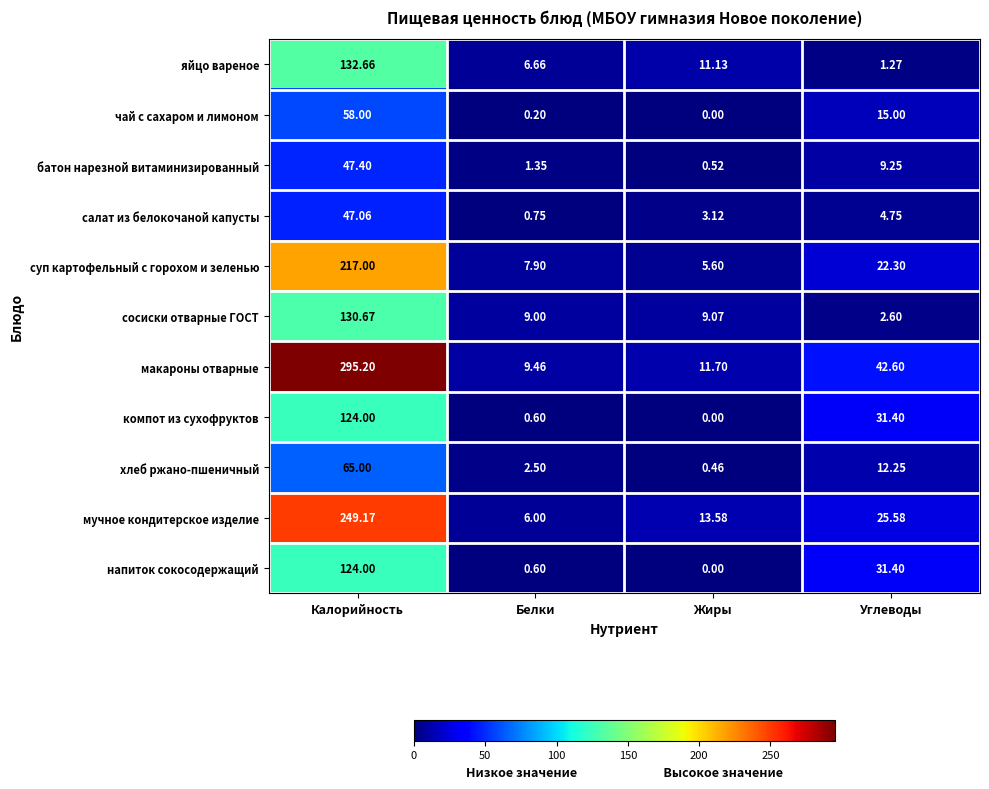

Count the number of categories in the chart.

4